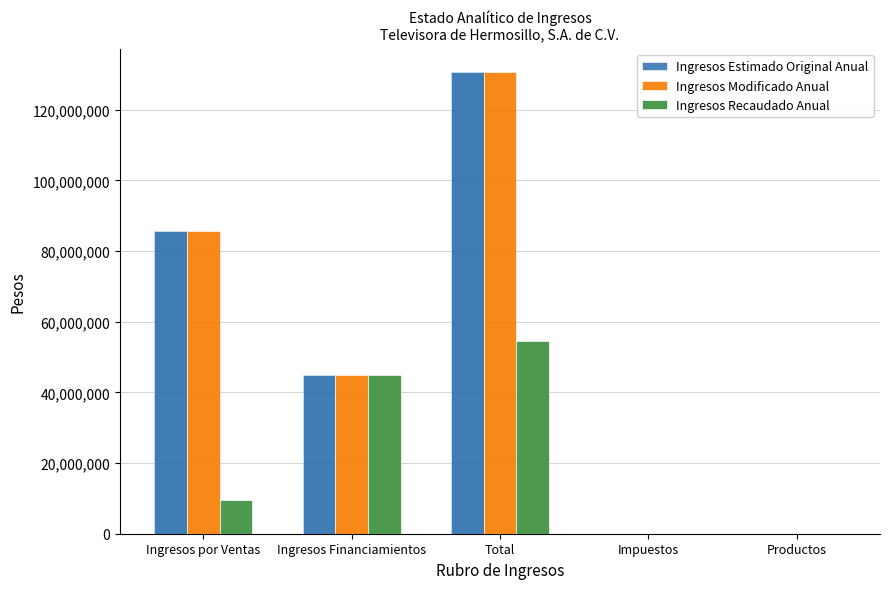

Which category has the highest value in the Ingresos Recaudado Anual series?

Total